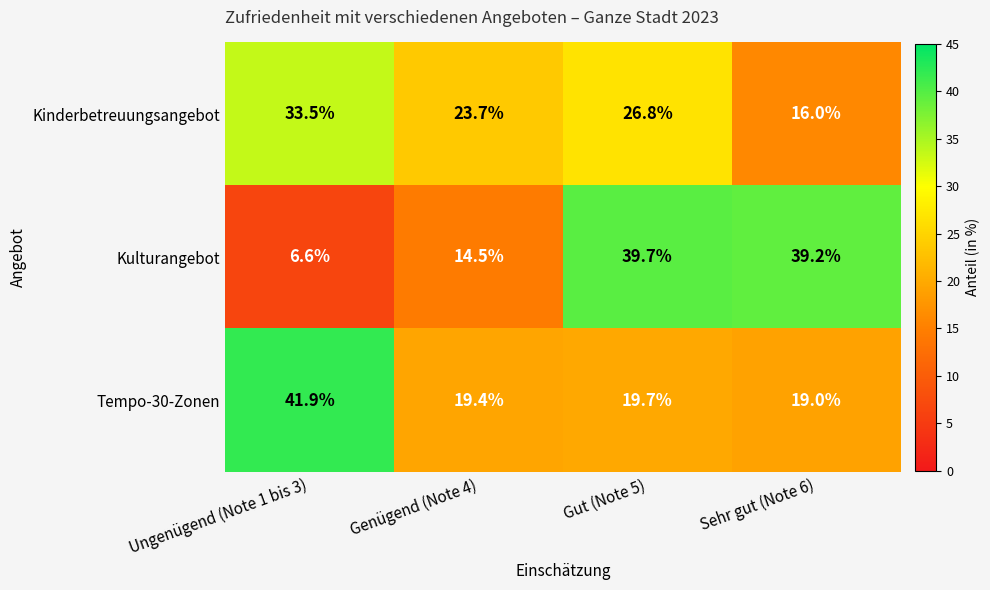

At how many categories does at least one series exceed 33?

3